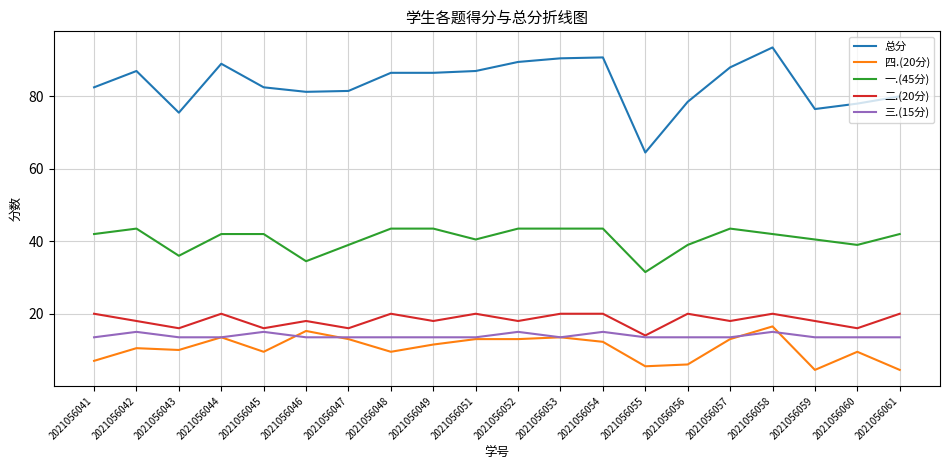

What is the sum of the 二.(20分) values at 2021056051 and 2021056056?

40.0